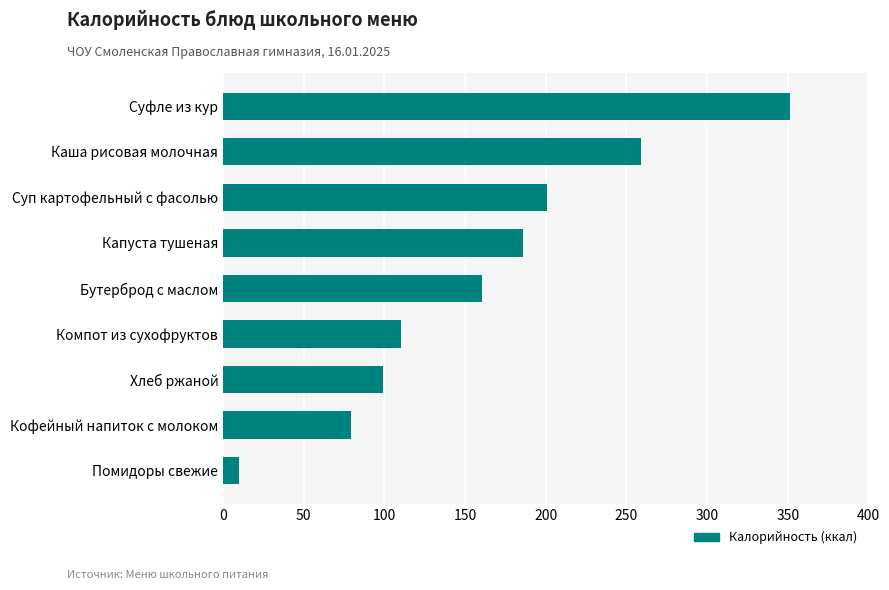

At which label is the value closest to 180?

Капуста тушеная